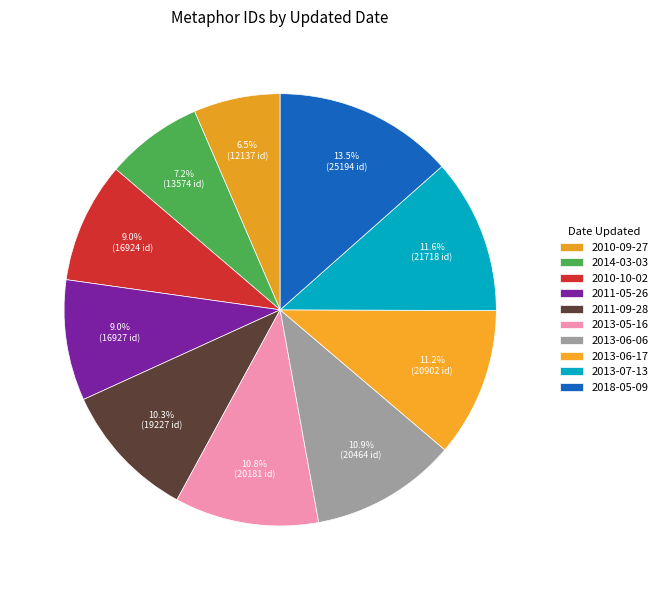

Rank the categories by value from highest to lowest.

2018-05-09, 2013-07-13, 2013-06-17, 2013-06-06, 2013-05-16, 2011-09-28, 2011-05-26, 2010-10-02, 2014-03-03, 2010-09-27